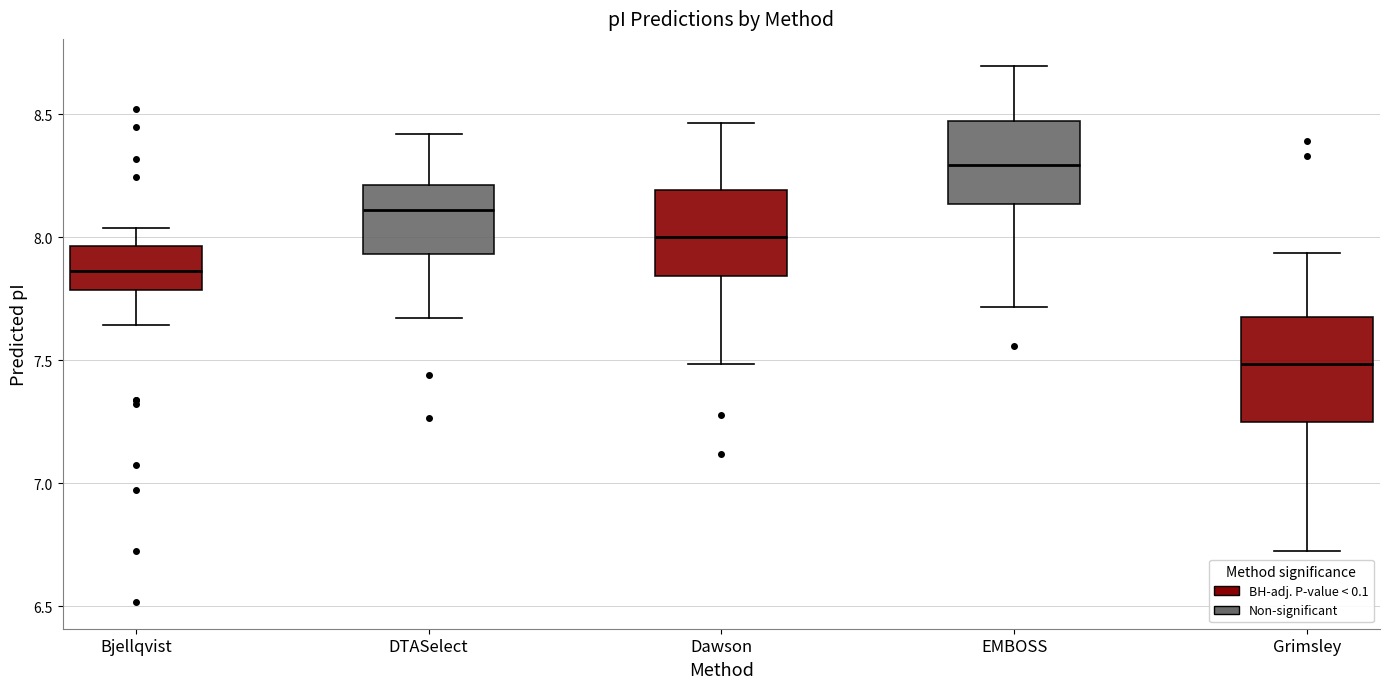

Reading left to right, transcribe this box plot: for each box, give where its median line is, the range the box spans, and where its two whiskers end, as read against the y-axis. The values are not printed on the chart, so give them approximately, as read against the axis.

Bjellqvist: median 7.85, box 7.80 to 7.95, whiskers 7.65 to 8.05
DTASelect: median 8.10, box 7.95 to 8.20, whiskers 7.65 to 8.40
Dawson: median 8.00, box 7.85 to 8.20, whiskers 7.50 to 8.45
EMBOSS: median 8.30, box 8.15 to 8.45, whiskers 7.70 to 8.70
Grimsley: median 7.50, box 7.25 to 7.70, whiskers 6.70 to 7.95